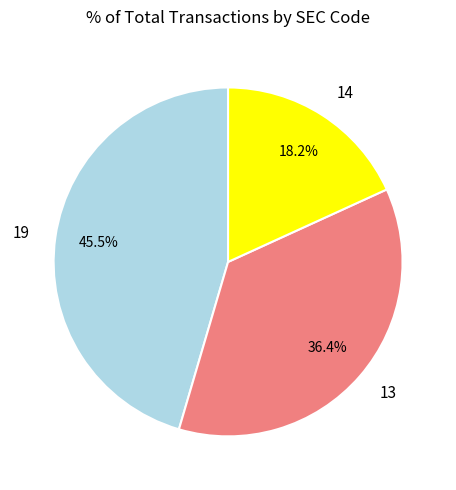

Is there any slice that represents more than half of the pie?

No